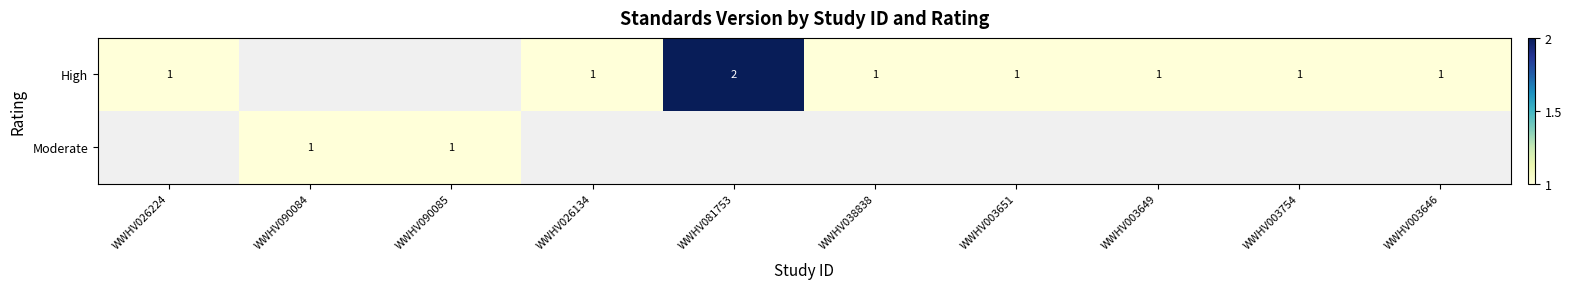

Which has a higher value, WWHV003754 or WWHV090084?

WWHV090084